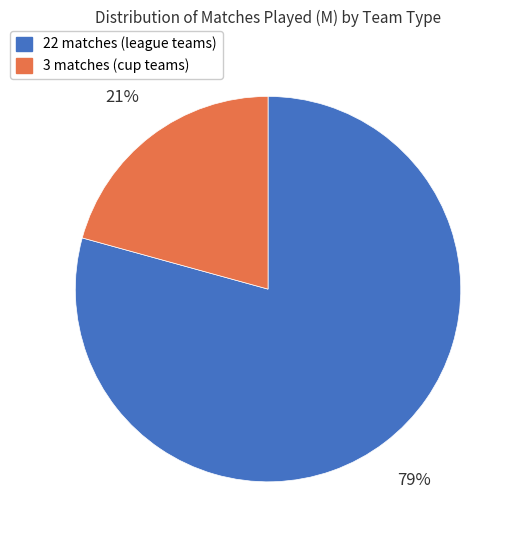

To the nearest percent, what is the average slice percentage?

50%